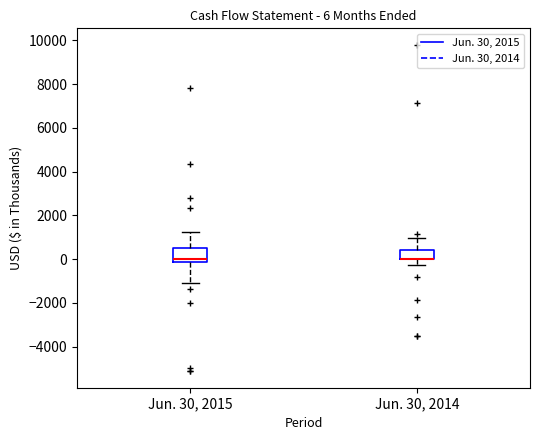

Comparing the boxes themselves (not the whiskers), which one is the tallest?

Jun. 30, 2015